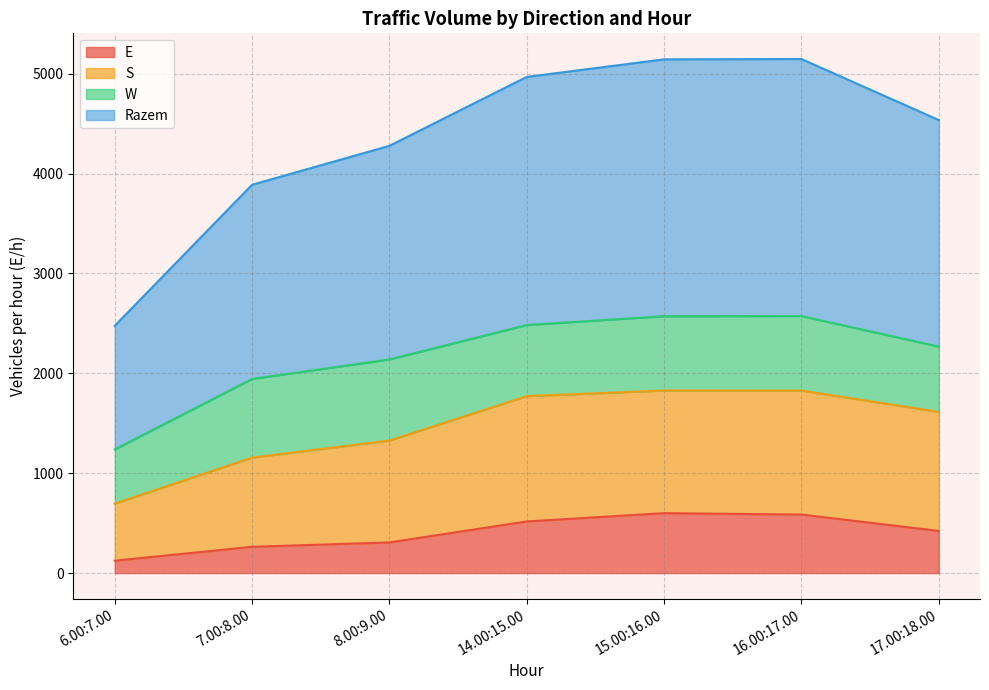

What is the highest value of the S series?

1828.0